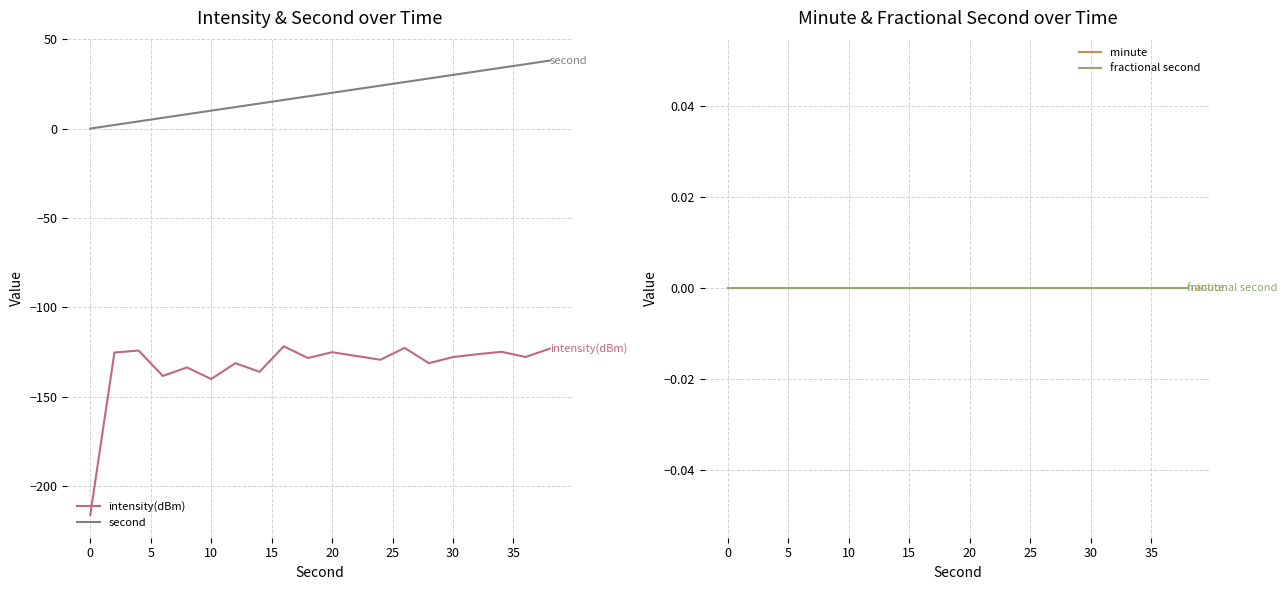

What is the maximum value for intensity(dBm)?

-121.8